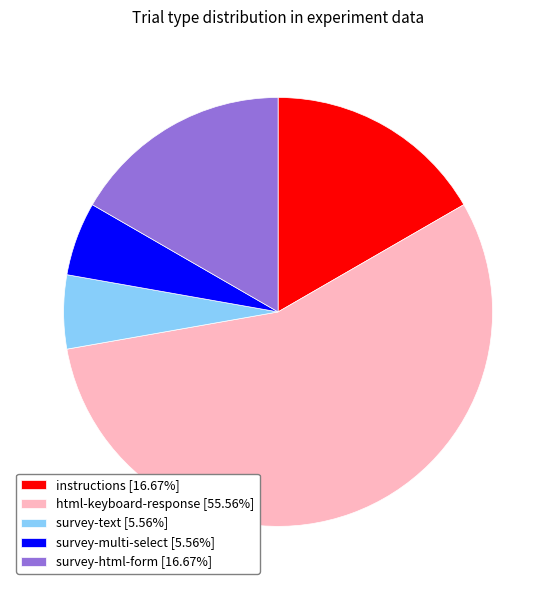

Is there any slice that represents more than half of the pie?

Yes